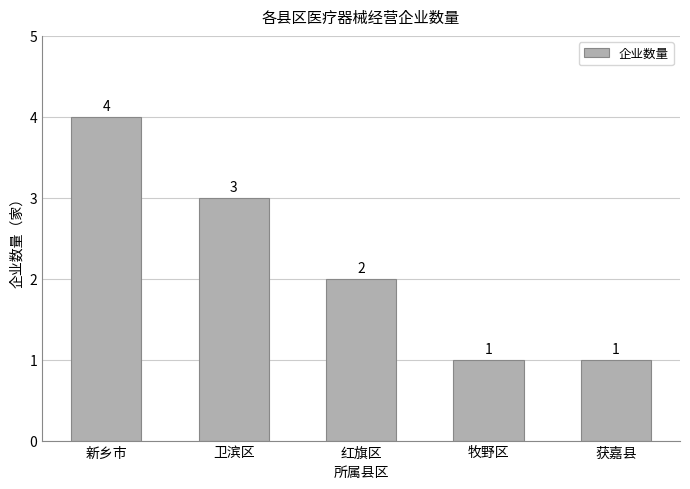

Reading left to right, transcribe all the data shown in this chart.

新乡市=4	卫滨区=3	红旗区=2	牧野区=1	获嘉县=1